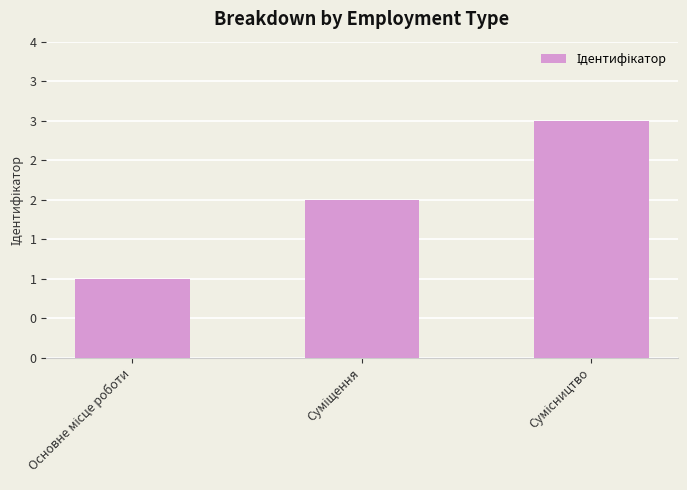

List the labels in order of value, largest first.

Сумісництво, Суміщення, Основне місце роботи